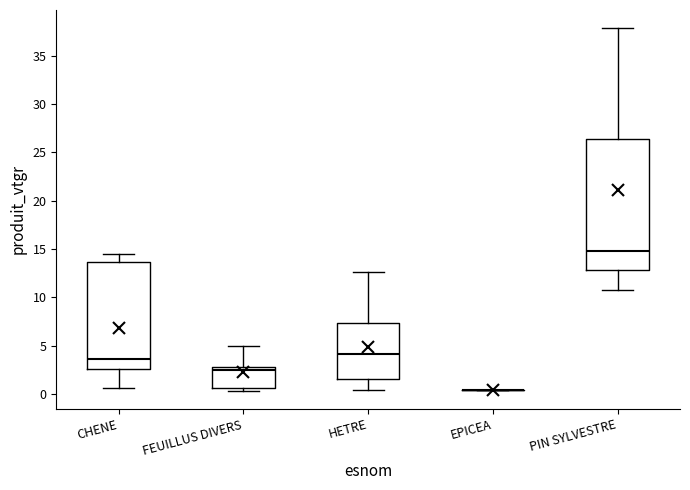

Reading left to right, read every box against the y-axis: the position of its median line, the range the box covers, and the ends of its whiskers. The values are not printed on the chart, so give them approximately, as read against the axis.

CHENE: median 3.5, box 2.5 to 13.5, whiskers 0.5 to 14.5
FEUILLUS DIVERS: median 2.5, box 0.5 to 3.0, whiskers 0.5 (just below the box's lower edge) to 5.0
HETRE: median 4.0, box 1.5 to 7.5, whiskers 0.5 to 12.5
EPICEA: box collapsed to a line at 0.5, whiskers 0.5 to 0.5
PIN SYLVESTRE: median 15.0, box 13.0 to 26.5, whiskers 11.0 to 38.0